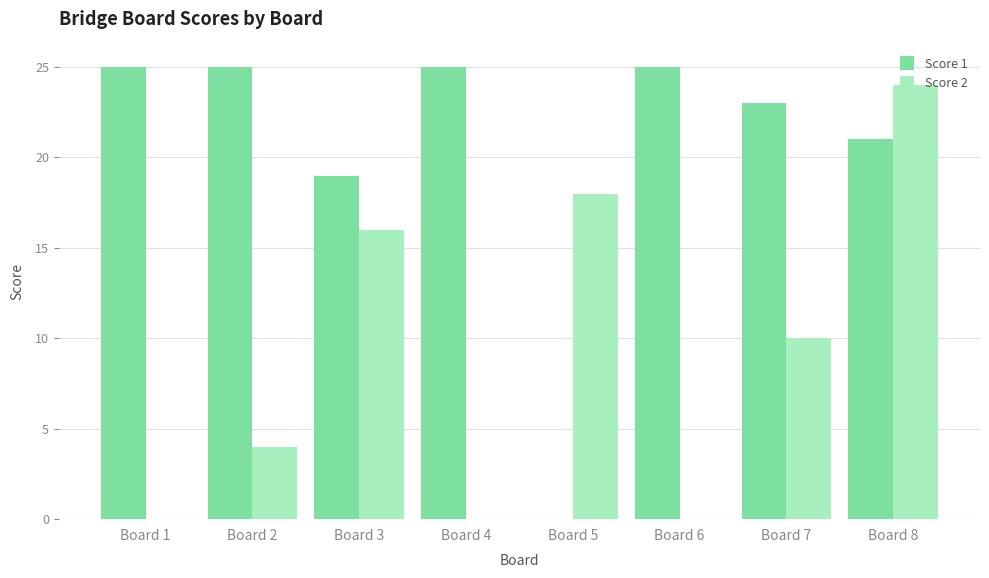

Reading left to right, extract all data points from this chart.

Score 1: 25	25	19	25	0	25	23	21
Score 2: 0	4	16	0	18	0	10	24